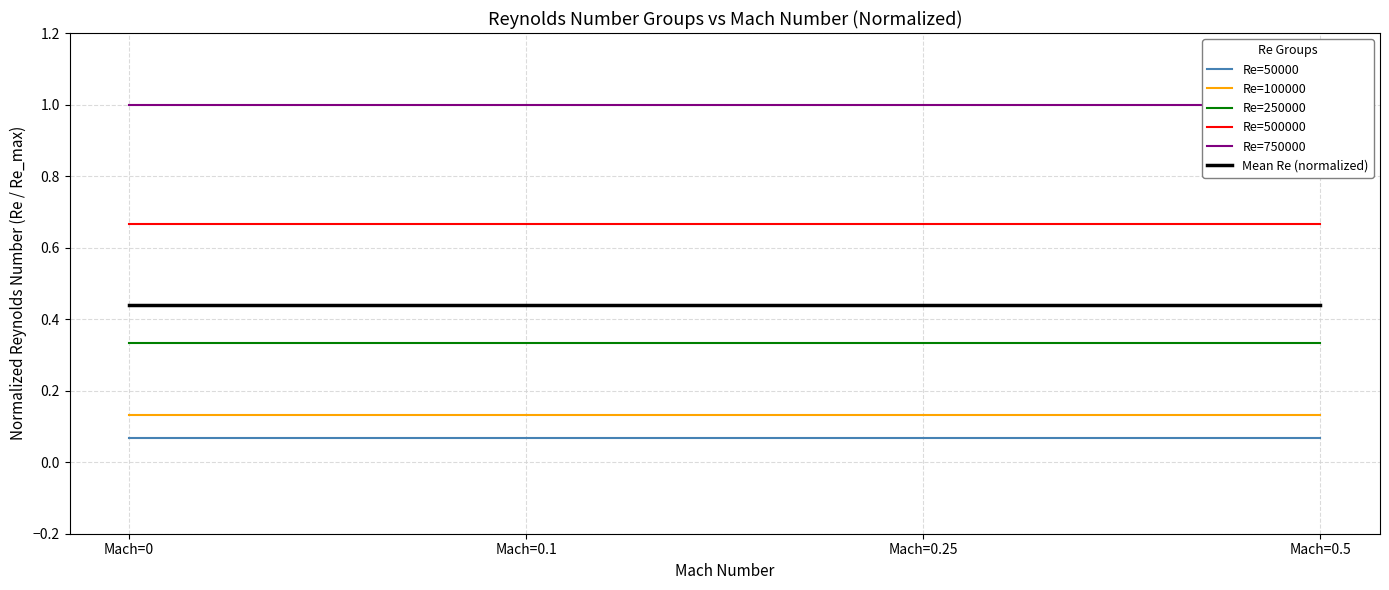

What is the average value of the Re=250000 series?

0.3